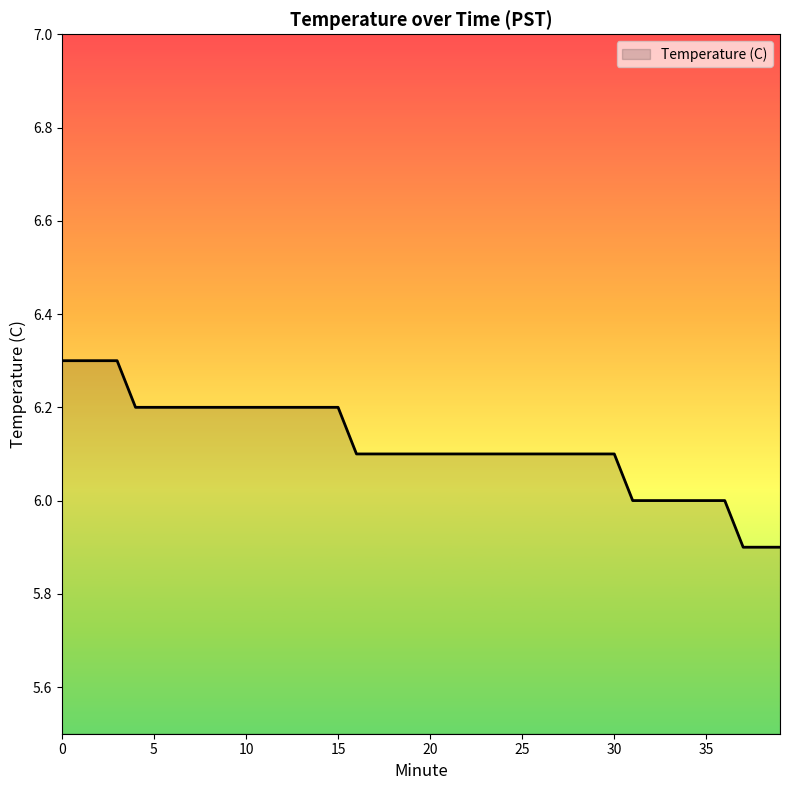

What is the maximum value shown in the chart?

6.3